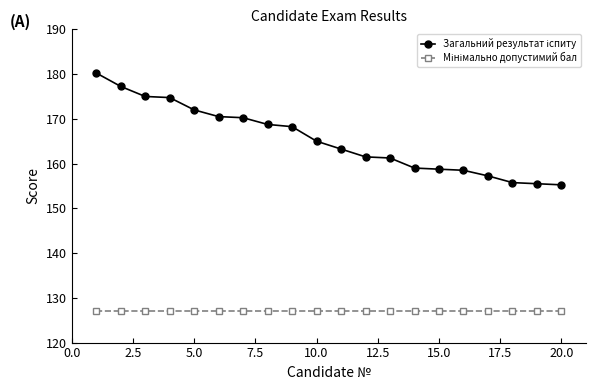

At how many categories does at least one series exceed 139?

20